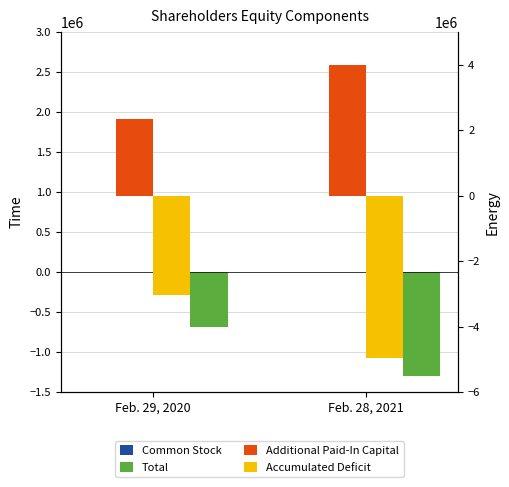

The Common Stock series shows 3544 at Feb. 29, 2020. True or false?

False